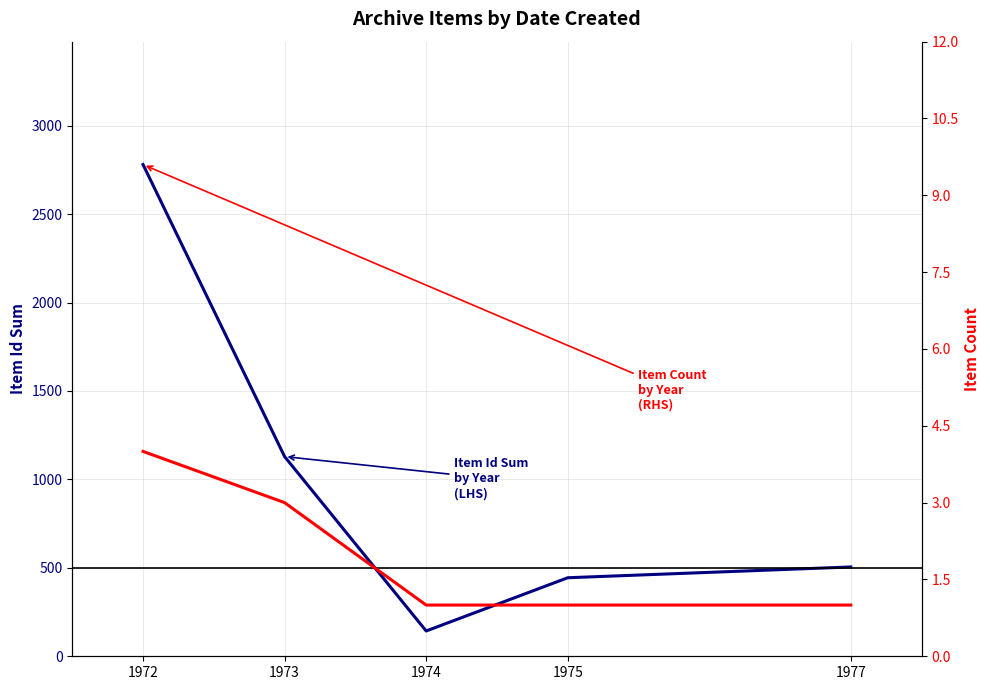

True or false: Item Id Sum by Year and Item Count by Year cross at least once.

False